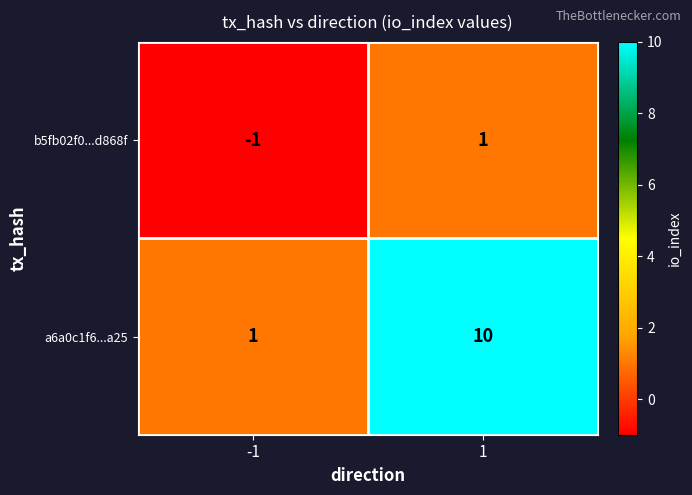

How many distinct data groups are displayed?

2